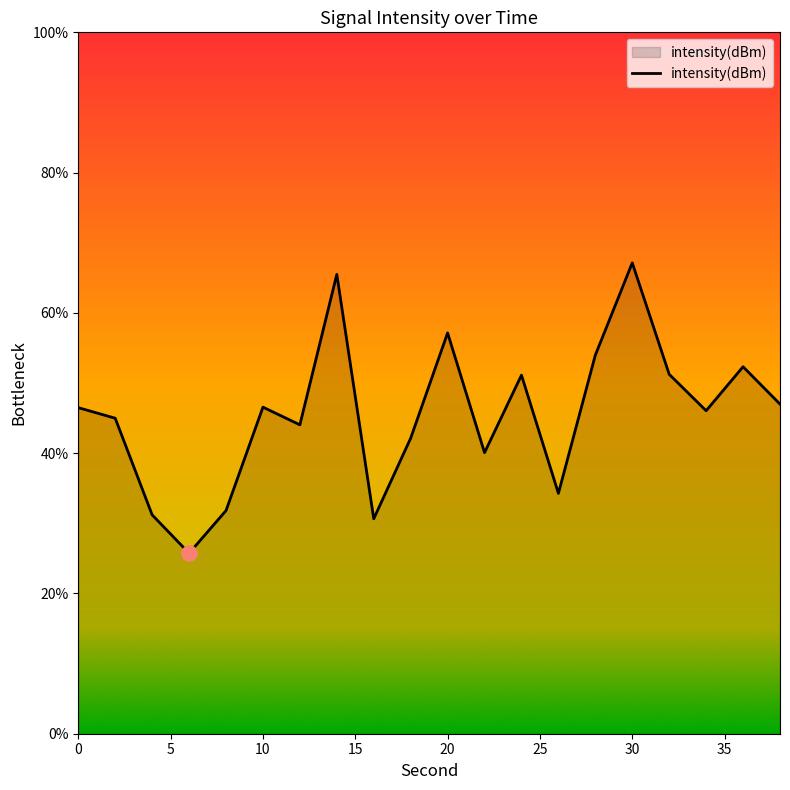

What is the difference between the maximum and minimum values?

41.4